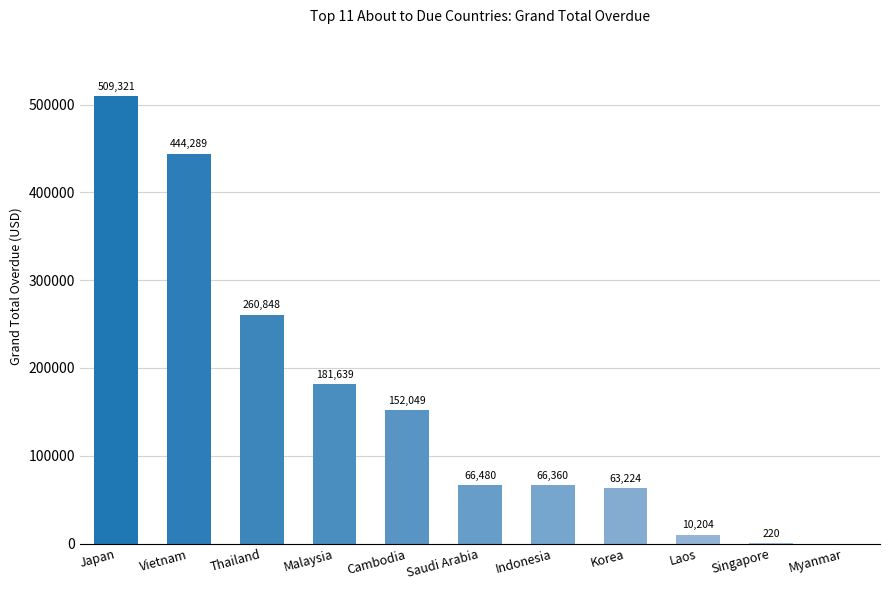

Read the value at Thailand.

260847.9